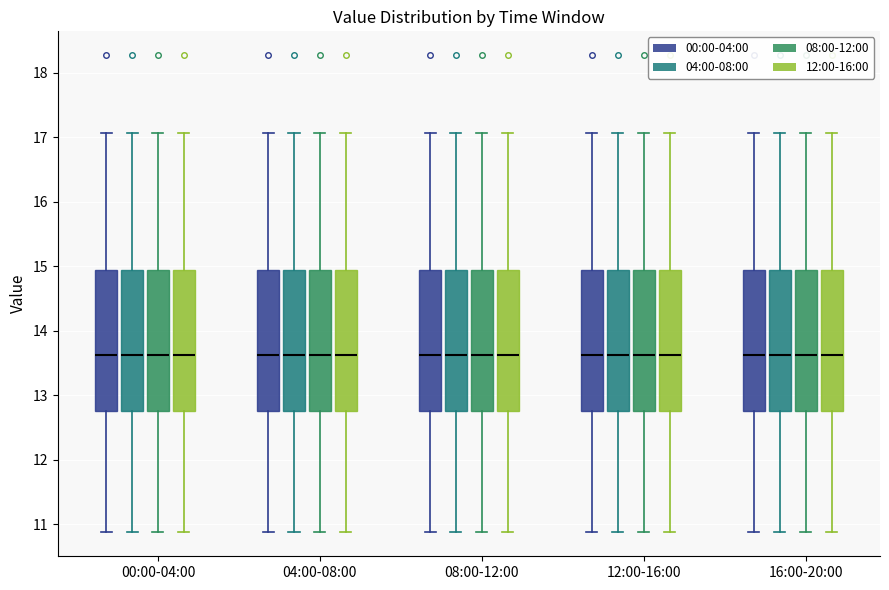

Reading left to right, transcribe this box plot: for each box, give where its median line is, the range the box spans, and where its two whiskers end, as read against the y-axis. The values are not printed on the chart, so give them approximately, as read against the axis.

00:00-04:00 (00:00-04:00): median 13.6, box 12.8 to 14.9, whiskers 10.9 to 17.1
00:00-04:00 (04:00-08:00): median 13.6, box 12.8 to 14.9, whiskers 10.9 to 17.1
00:00-04:00 (08:00-12:00): median 13.6, box 12.8 to 14.9, whiskers 10.9 to 17.1
00:00-04:00 (12:00-16:00): median 13.6, box 12.8 to 14.9, whiskers 10.9 to 17.1
04:00-08:00 (00:00-04:00): median 13.6, box 12.8 to 14.9, whiskers 10.9 to 17.1
04:00-08:00 (04:00-08:00): median 13.6, box 12.8 to 14.9, whiskers 10.9 to 17.1
04:00-08:00 (08:00-12:00): median 13.6, box 12.8 to 14.9, whiskers 10.9 to 17.1
04:00-08:00 (12:00-16:00): median 13.6, box 12.8 to 14.9, whiskers 10.9 to 17.1
08:00-12:00 (00:00-04:00): median 13.6, box 12.8 to 14.9, whiskers 10.9 to 17.1
08:00-12:00 (04:00-08:00): median 13.6, box 12.8 to 14.9, whiskers 10.9 to 17.1
08:00-12:00 (08:00-12:00): median 13.6, box 12.8 to 14.9, whiskers 10.9 to 17.1
08:00-12:00 (12:00-16:00): median 13.6, box 12.8 to 14.9, whiskers 10.9 to 17.1
12:00-16:00 (00:00-04:00): median 13.6, box 12.8 to 14.9, whiskers 10.9 to 17.1
12:00-16:00 (04:00-08:00): median 13.6, box 12.8 to 14.9, whiskers 10.9 to 17.1
12:00-16:00 (08:00-12:00): median 13.6, box 12.8 to 14.9, whiskers 10.9 to 17.1
12:00-16:00 (12:00-16:00): median 13.6, box 12.8 to 14.9, whiskers 10.9 to 17.1
16:00-20:00 (00:00-04:00): median 13.6, box 12.8 to 14.9, whiskers 10.9 to 17.1
16:00-20:00 (04:00-08:00): median 13.6, box 12.8 to 14.9, whiskers 10.9 to 17.1
16:00-20:00 (08:00-12:00): median 13.6, box 12.8 to 14.9, whiskers 10.9 to 17.1
16:00-20:00 (12:00-16:00): median 13.6, box 12.8 to 14.9, whiskers 10.9 to 17.1